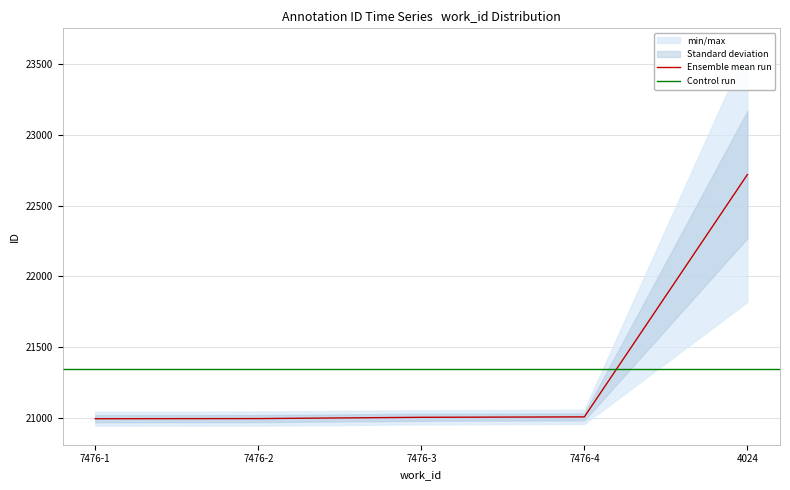

What is the value of the 2nd point from the left?

20994